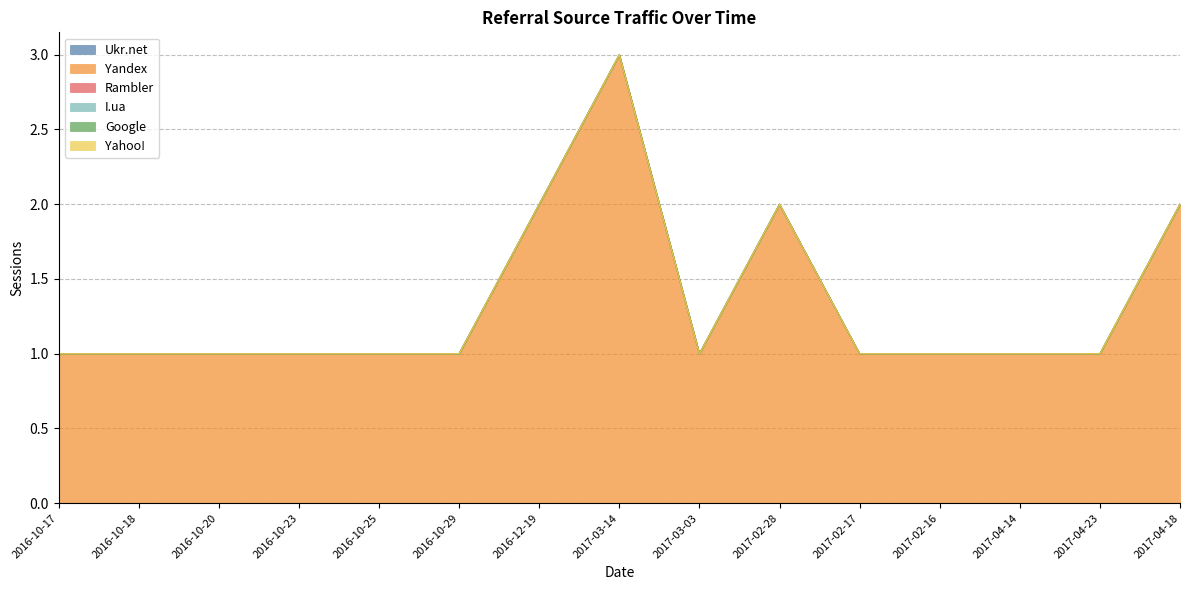

Reading left to right, what are all the values shown in this chart?

Ukr.net: 2016-10-17=0	2016-10-18=0	2016-10-20=0	2016-10-23=0	2016-10-25=0	2016-10-29=0	2016-12-19=0	2017-03-14=0	2017-03-03=0	2017-02-28=0	2017-02-17=0	2017-02-16=0	2017-04-14=0	2017-04-23=0	2017-04-18=0
Yandex: 2016-10-17=1	2016-10-18=1	2016-10-20=1	2016-10-23=1	2016-10-25=1	2016-10-29=1	2016-12-19=2	2017-03-14=3	2017-03-03=1	2017-02-28=2	2017-02-17=1	2017-02-16=1	2017-04-14=1	2017-04-23=1	2017-04-18=2
Rambler: 2016-10-17=0	2016-10-18=0	2016-10-20=0	2016-10-23=0	2016-10-25=0	2016-10-29=0	2016-12-19=0	2017-03-14=0	2017-03-03=0	2017-02-28=0	2017-02-17=0	2017-02-16=0	2017-04-14=0	2017-04-23=0	2017-04-18=0
I.ua: 2016-10-17=0	2016-10-18=0	2016-10-20=0	2016-10-23=0	2016-10-25=0	2016-10-29=0	2016-12-19=0	2017-03-14=0	2017-03-03=0	2017-02-28=0	2017-02-17=0	2017-02-16=0	2017-04-14=0	2017-04-23=0	2017-04-18=0
Google: 2016-10-17=0	2016-10-18=0	2016-10-20=0	2016-10-23=0	2016-10-25=0	2016-10-29=0	2016-12-19=0	2017-03-14=0	2017-03-03=0	2017-02-28=0	2017-02-17=0	2017-02-16=0	2017-04-14=0	2017-04-23=0	2017-04-18=0
Yahoo!: 2016-10-17=0	2016-10-18=0	2016-10-20=0	2016-10-23=0	2016-10-25=0	2016-10-29=0	2016-12-19=0	2017-03-14=0	2017-03-03=0	2017-02-28=0	2017-02-17=0	2017-02-16=0	2017-04-14=0	2017-04-23=0	2017-04-18=0